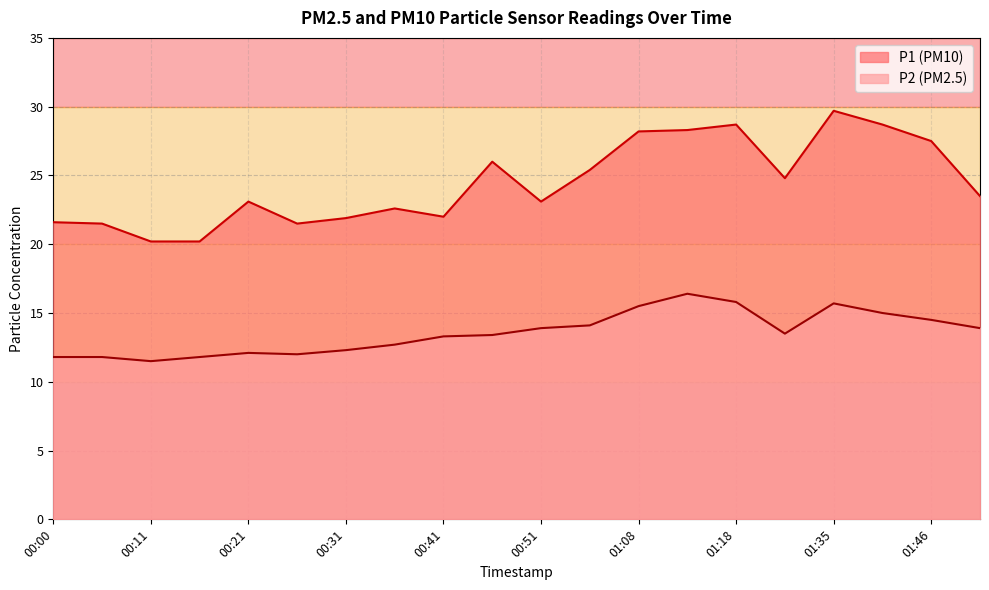

At which category does P2 reach its first local valley?

00:11